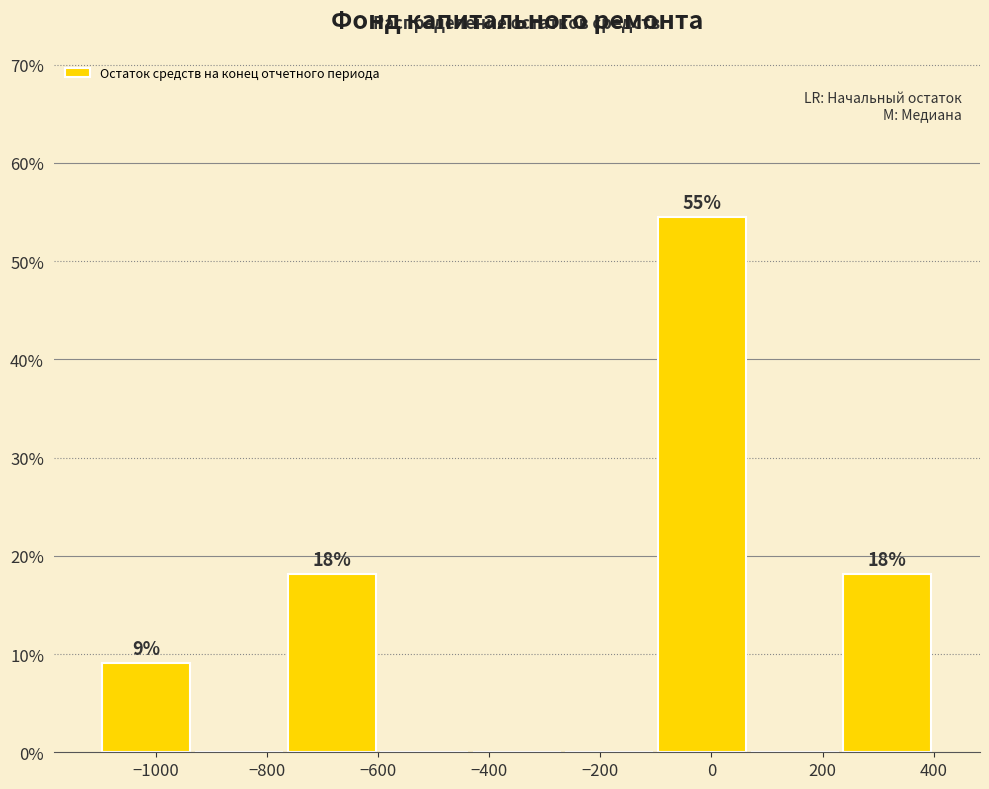

Over which range of the x-axis is the bar tallest?

-100 to 60